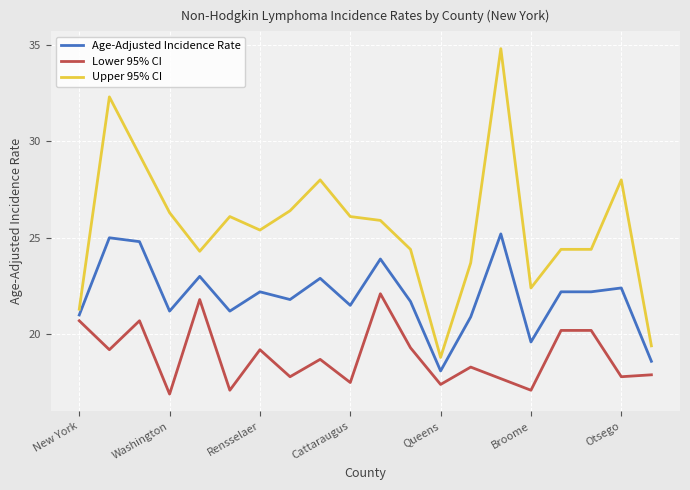

Rank the series by their average value, from lowest to highest.

Lower 95% CI, Age-Adjusted Incidence Rate, Upper 95% CI